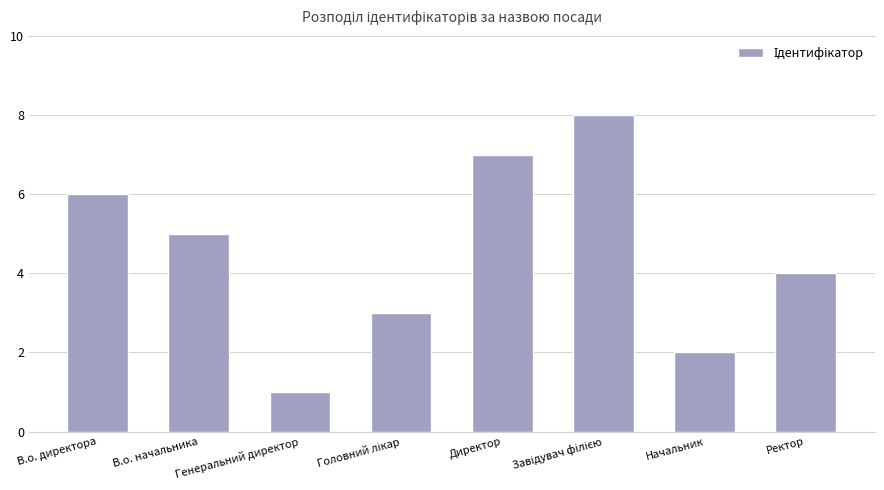

At which label is the value closest to 4?

Ректор